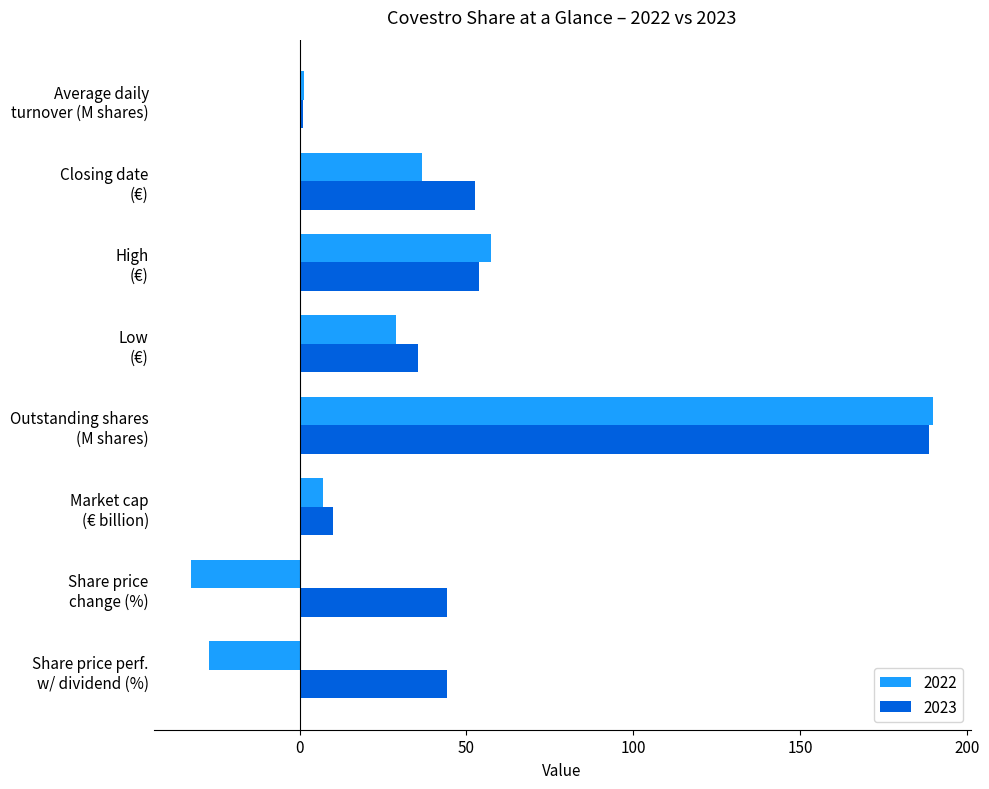

What are all the series names shown in the legend?

2022, 2023